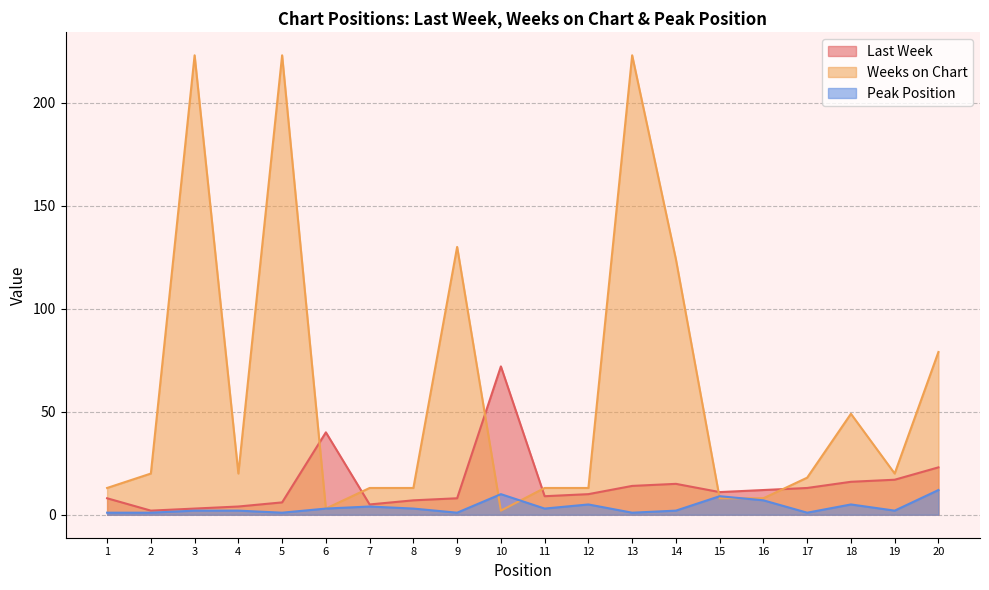

Is it true that Last Week equals 8 at 9?

True